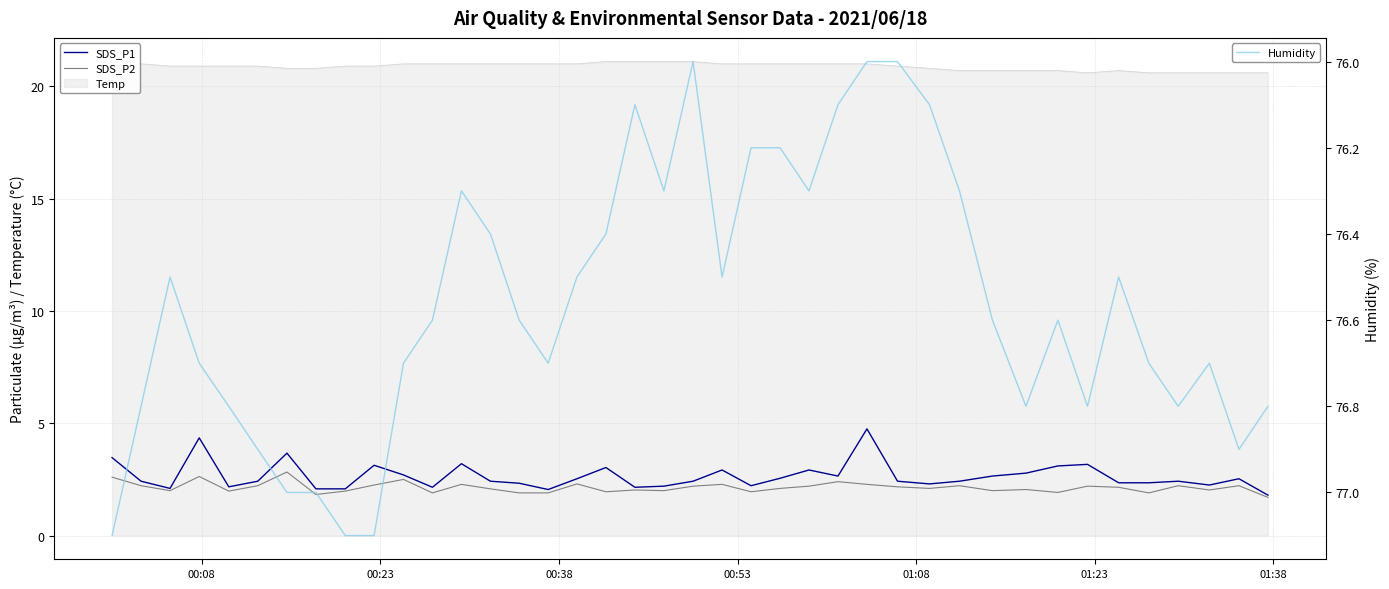

True or false: SDS_P2 and Humidity cross at least once.

False